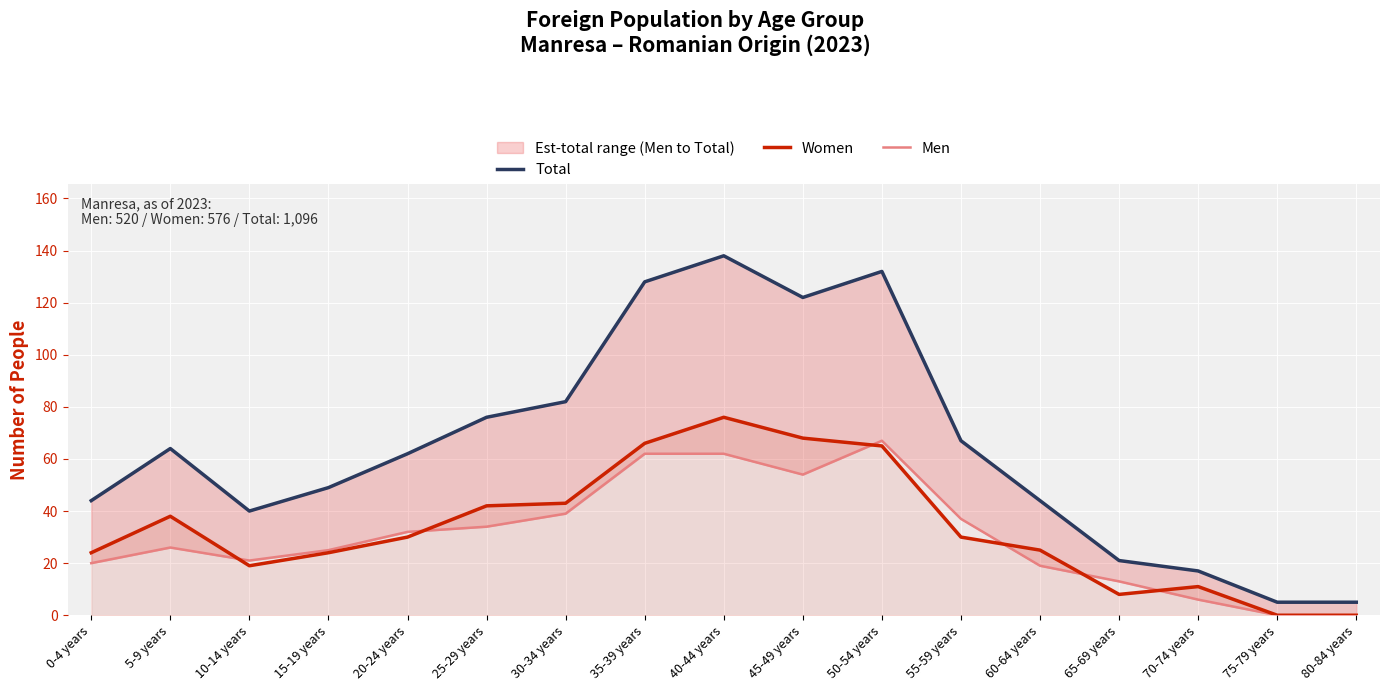

True or false: Total and Women cross at least once.

False